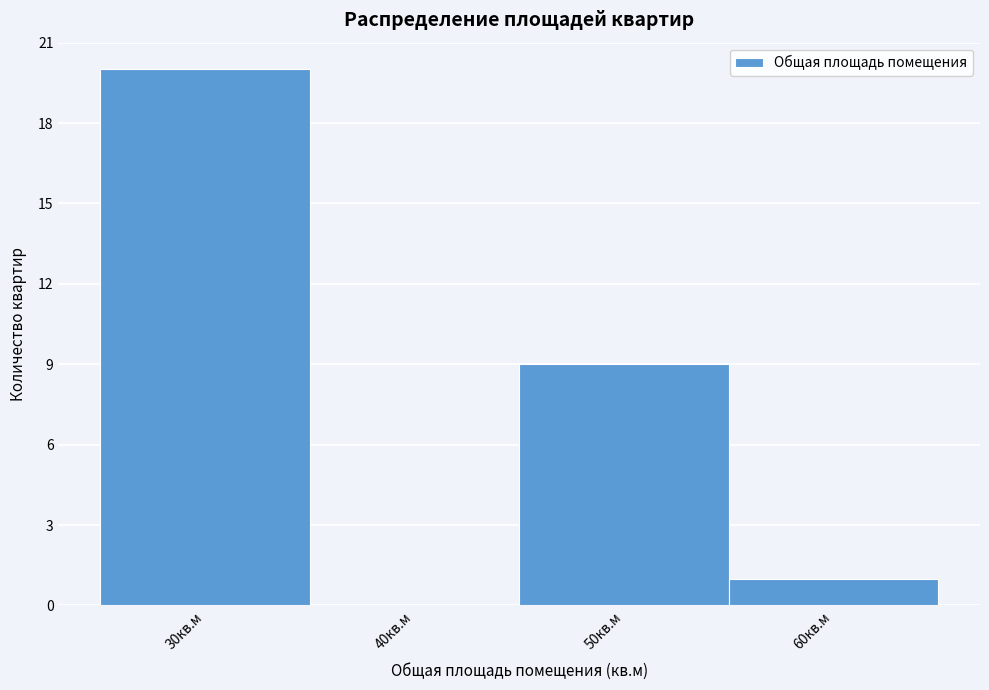

Reading right to left, what are all the values shown in this chart?

60кв.м=1	50кв.м=9	40кв.м=0	30кв.м=20